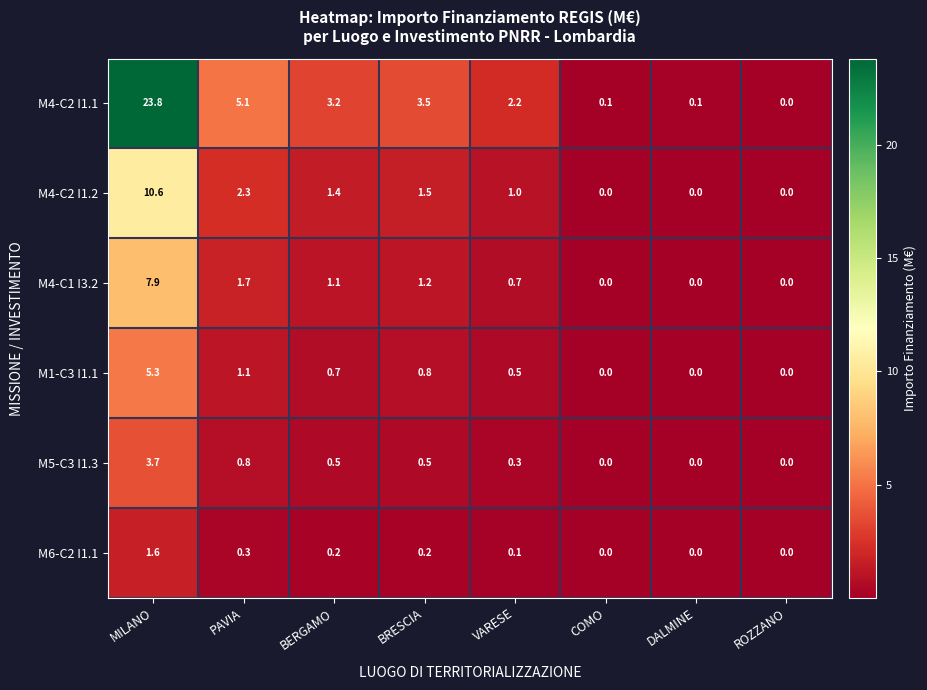

The M4-C2 I1.1 series shows -16.3 at ROZZANO. True or false?

False